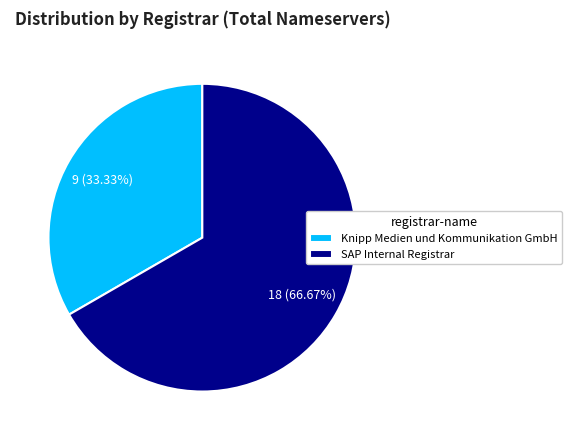

What is the majority slice?

SAP Internal Registrar